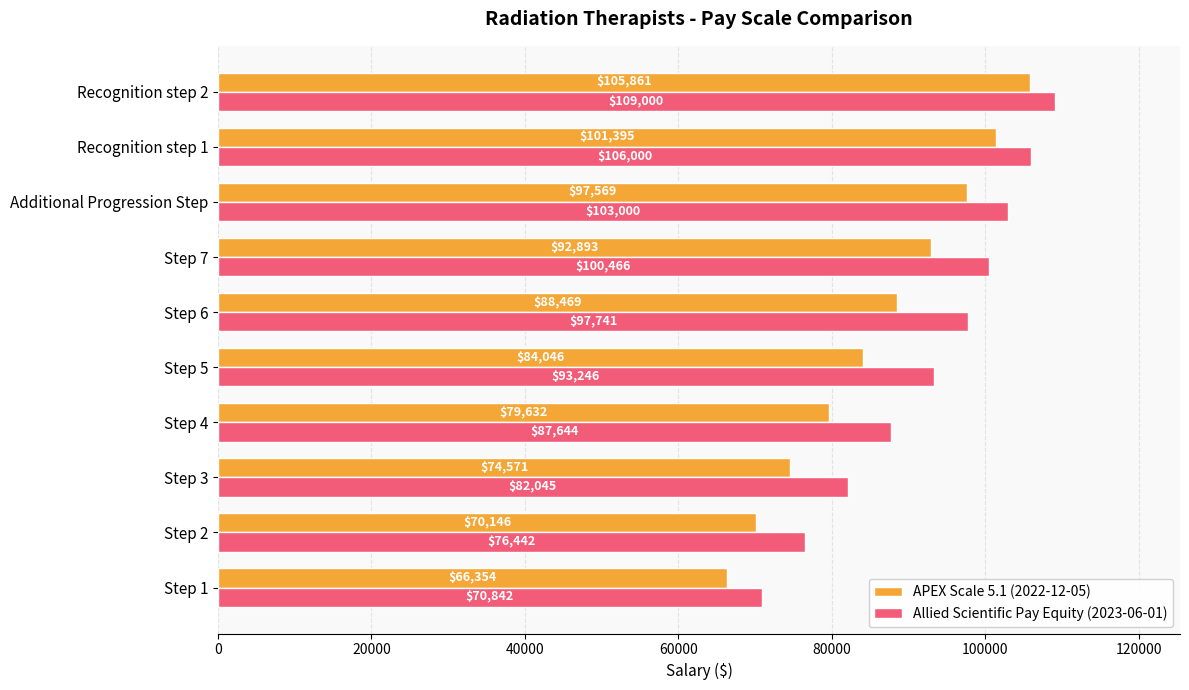

What is the approximate value of APEX Scale 5.1 (2022-12-05) at Step 1?

66354.0